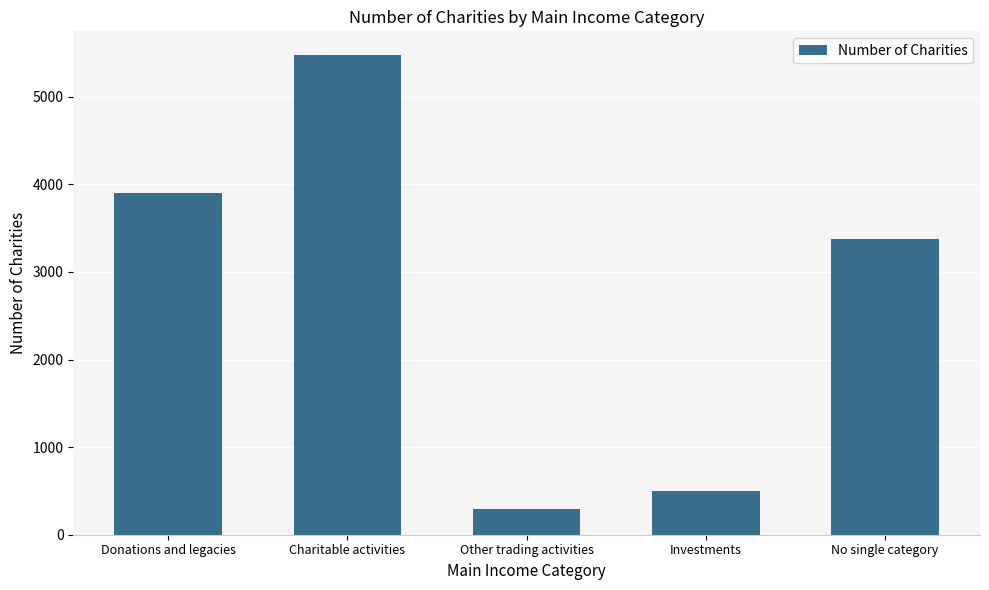

What is the maximum value shown in the chart?

5473